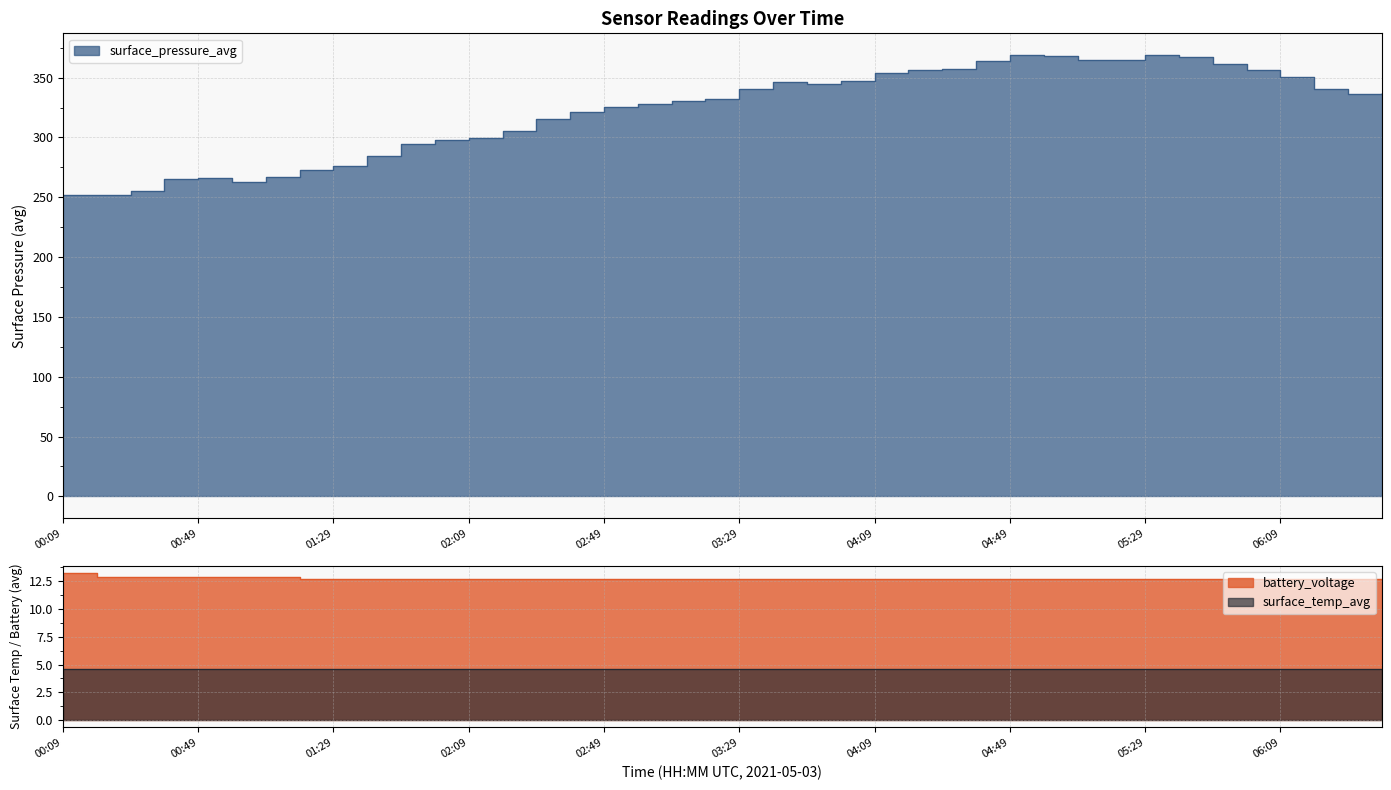

True or false: surface_pressure_avg and battery_voltage intersect in this chart.

False